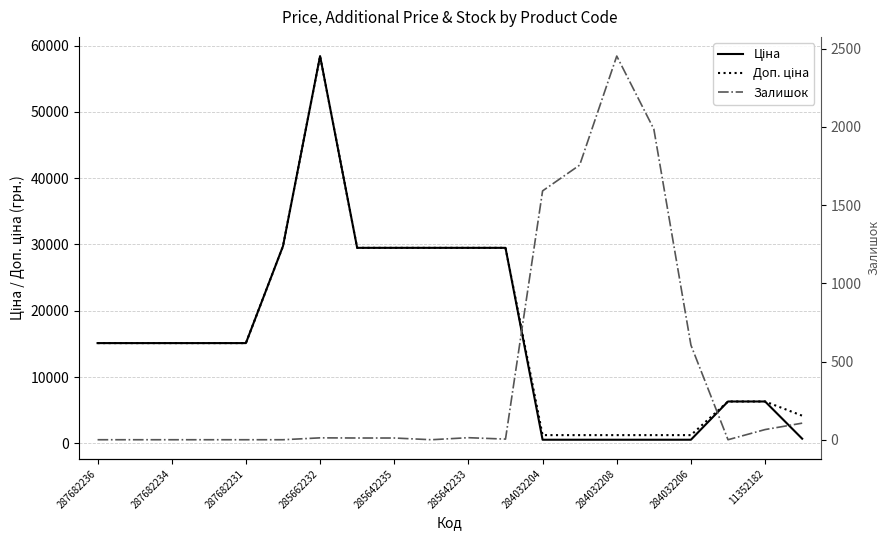

What is the difference between the maximum and minimum values in the Ціна series?

57887.5